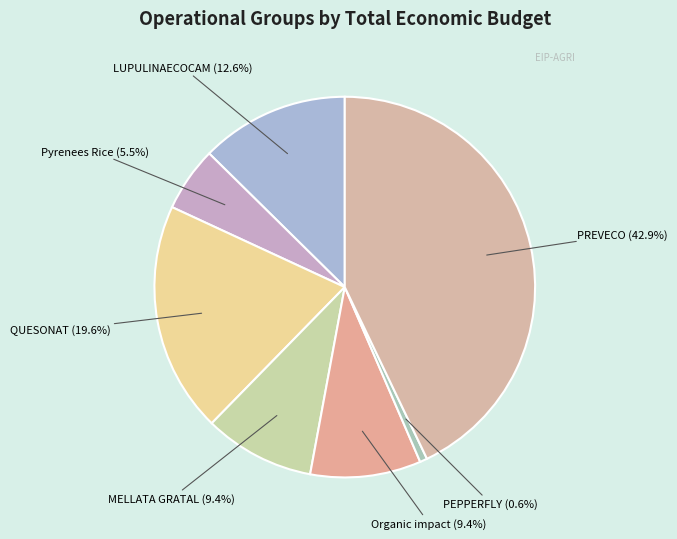

Which category has the smallest portion of the pie?

PEPPERFLY